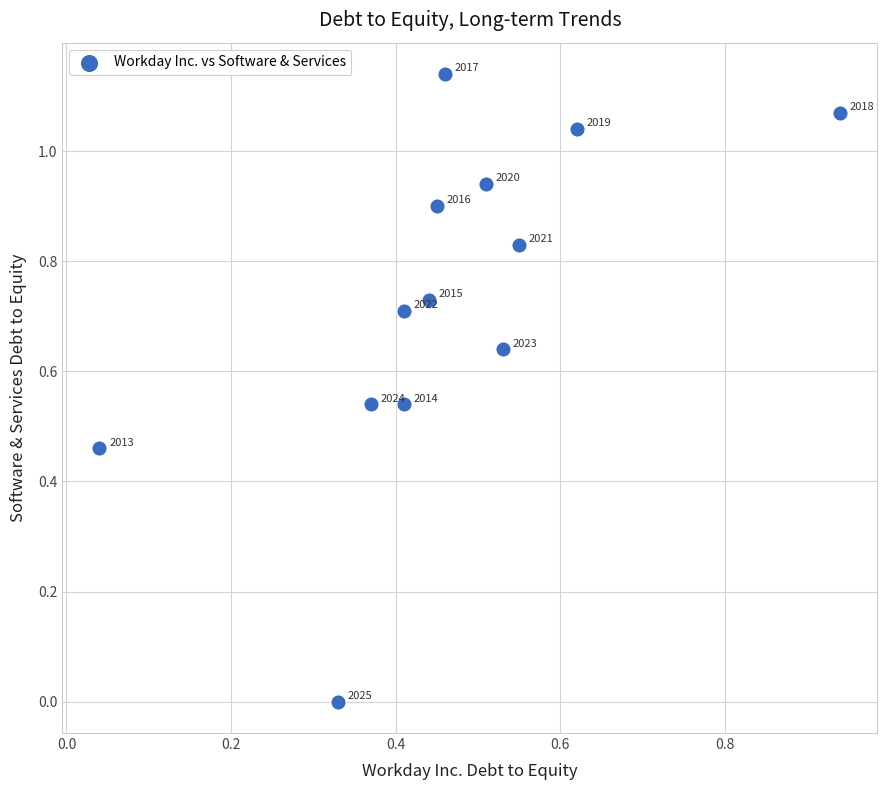

How many points are shown in the scatter plot?

13